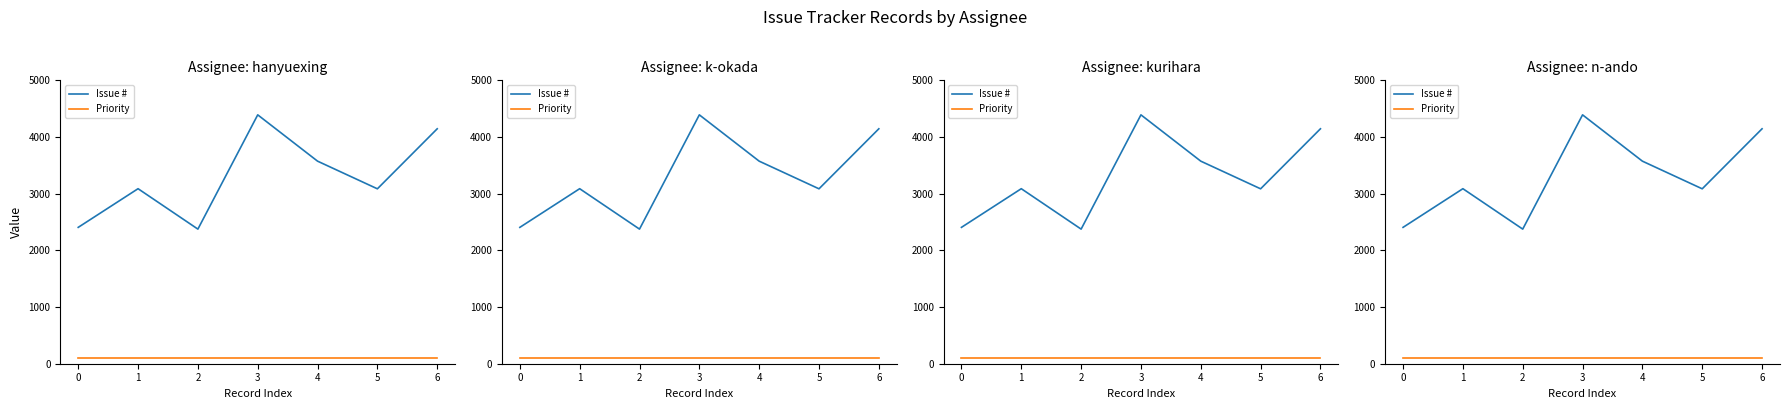

Reading left to right, what are all the values shown in this chart?

Issue #: 0=2406	1=3088	2=2375	3=4391	4=3574	5=3086	6=4145
Priority: 0=100	1=100	2=100	3=100	4=100	5=100	6=100